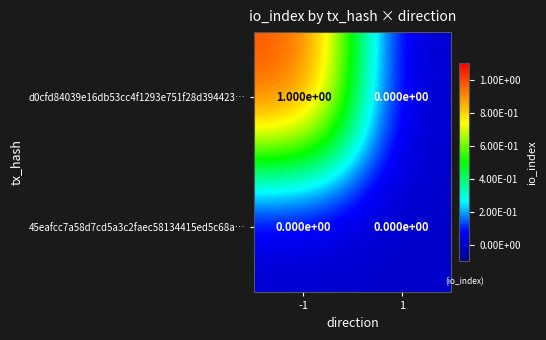

Is it true that d0cfd84039e16db53cc4f1293e751f28d394423… equals 0 at -1?

False